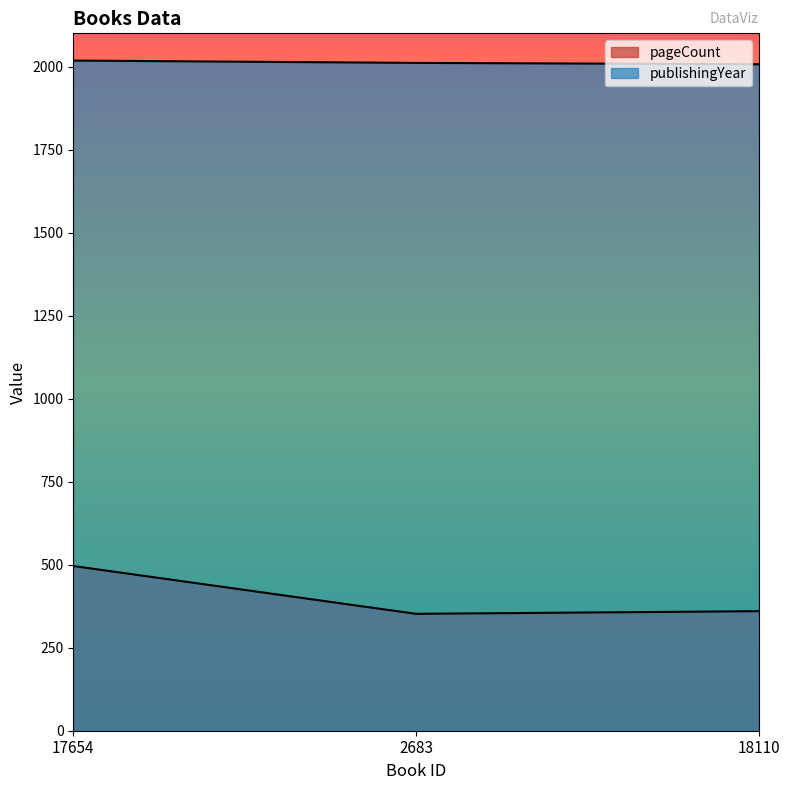

Between 18110 and 17654, which is larger?

17654